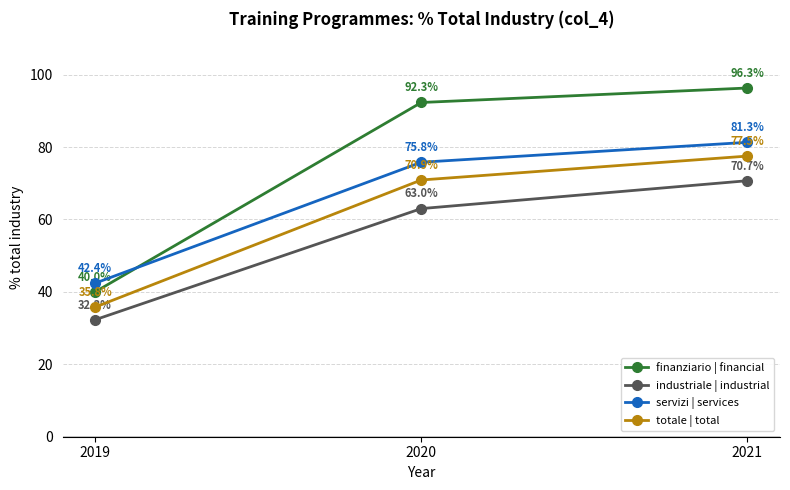

Reading left to right, transcribe all the data shown in this chart.

finanziario | financial: 2019=40.0	2020=92.3	2021=96.3
industriale | industrial: 2019=32.3	2020=63.0	2021=70.7
servizi | services: 2019=42.4	2020=75.8	2021=81.3
totale | total: 2019=35.8	2020=70.9	2021=77.5